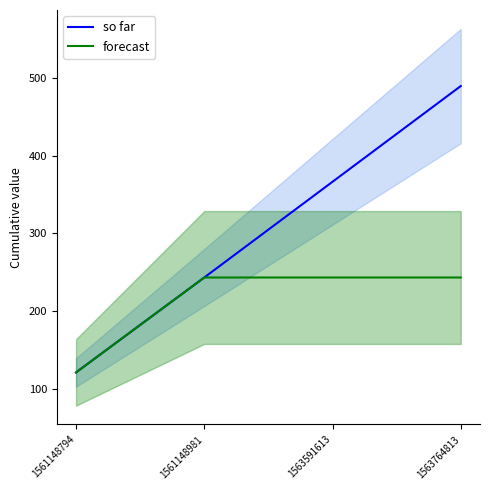

The value of forecast at 1563591613 is 131.9. True or false?

False